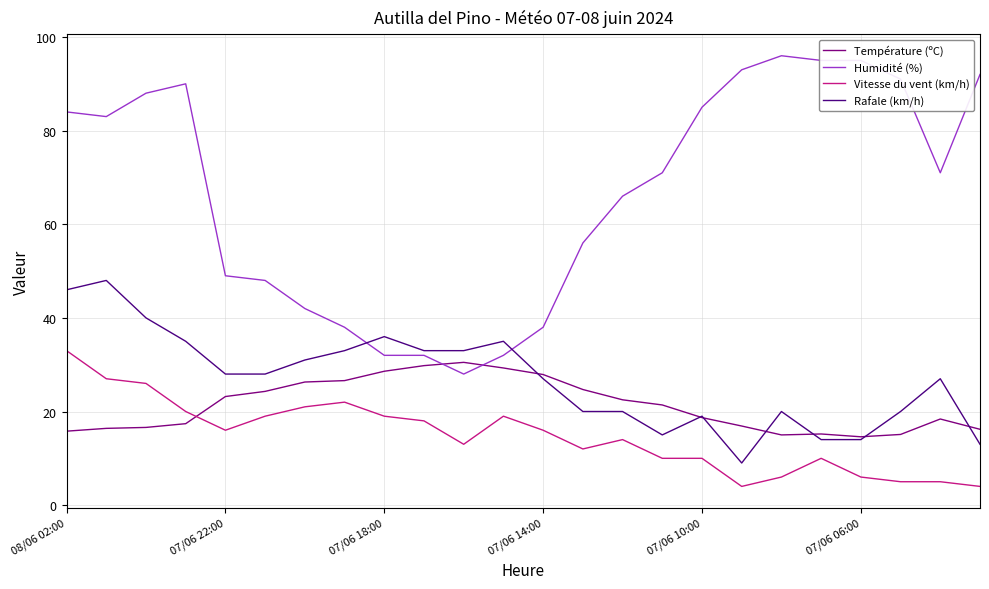

What is the minimum value shown in the chart?

4.0